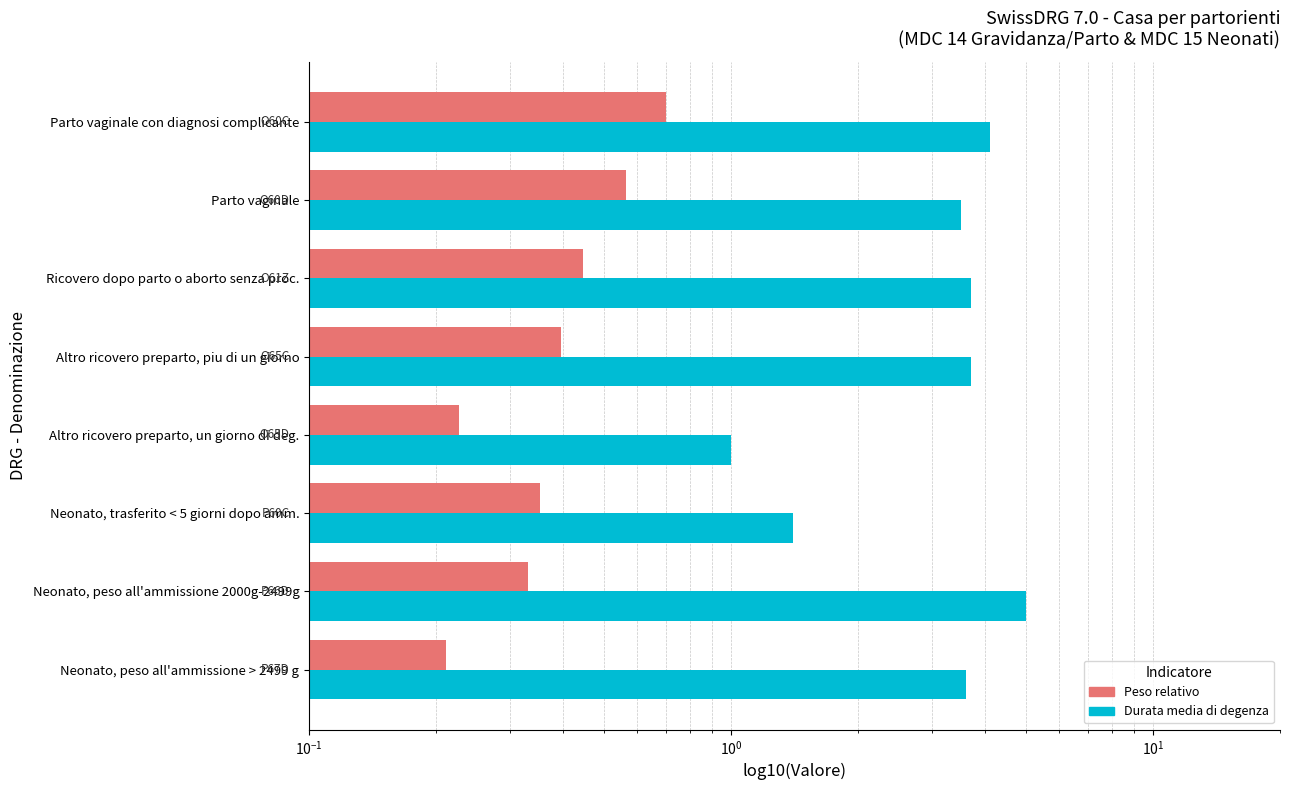

Which series has the largest range (max minus min)?

Durata media di degenza